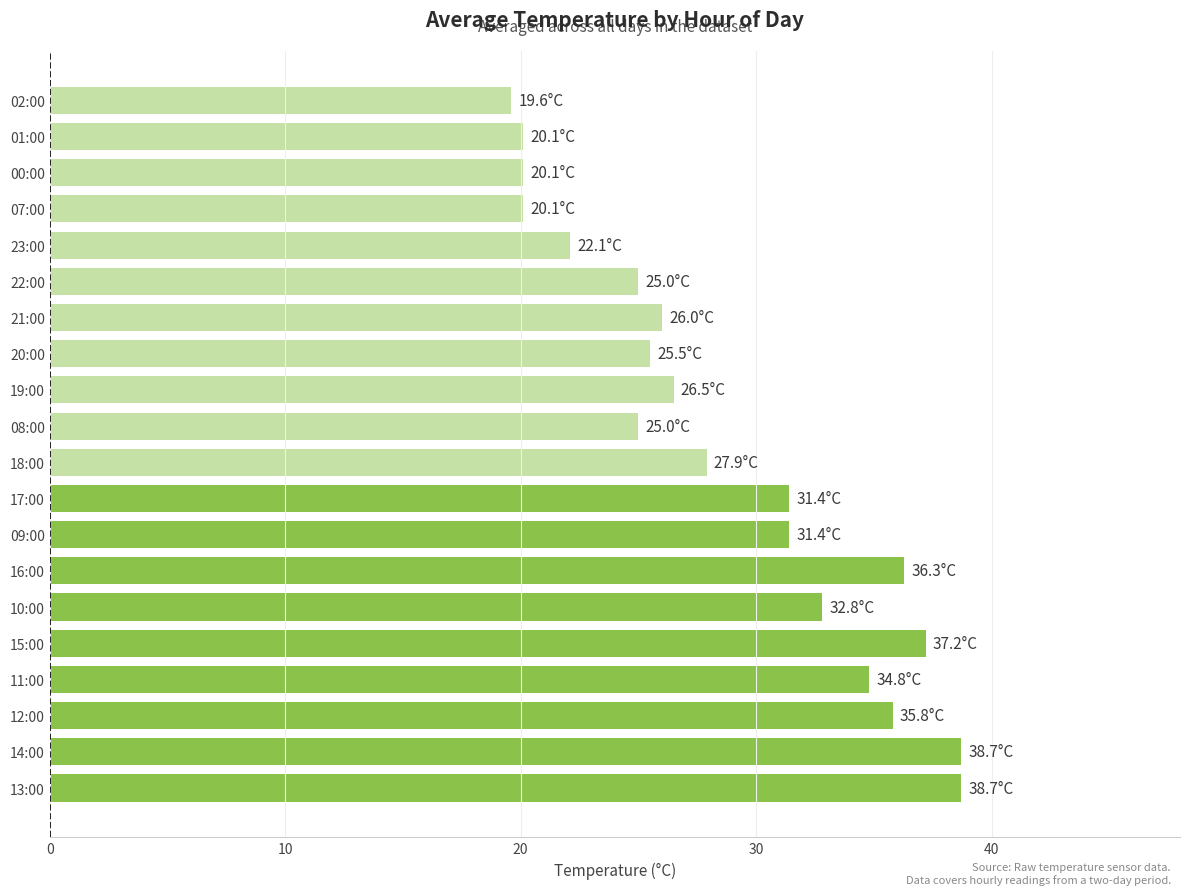

Reading bottom to top, extract all data points from this chart.

38.7	38.7	35.8	34.8	37.2	32.8	36.3	31.4	31.4	27.9	25.0	26.5	25.5	26.0	25.0	22.1	20.1	20.1	20.1	19.6